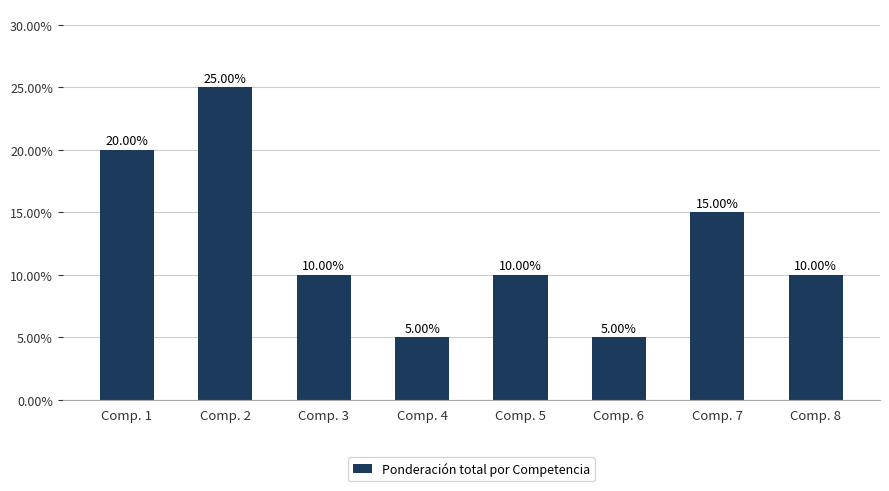

What is the sum of all values?

1.0